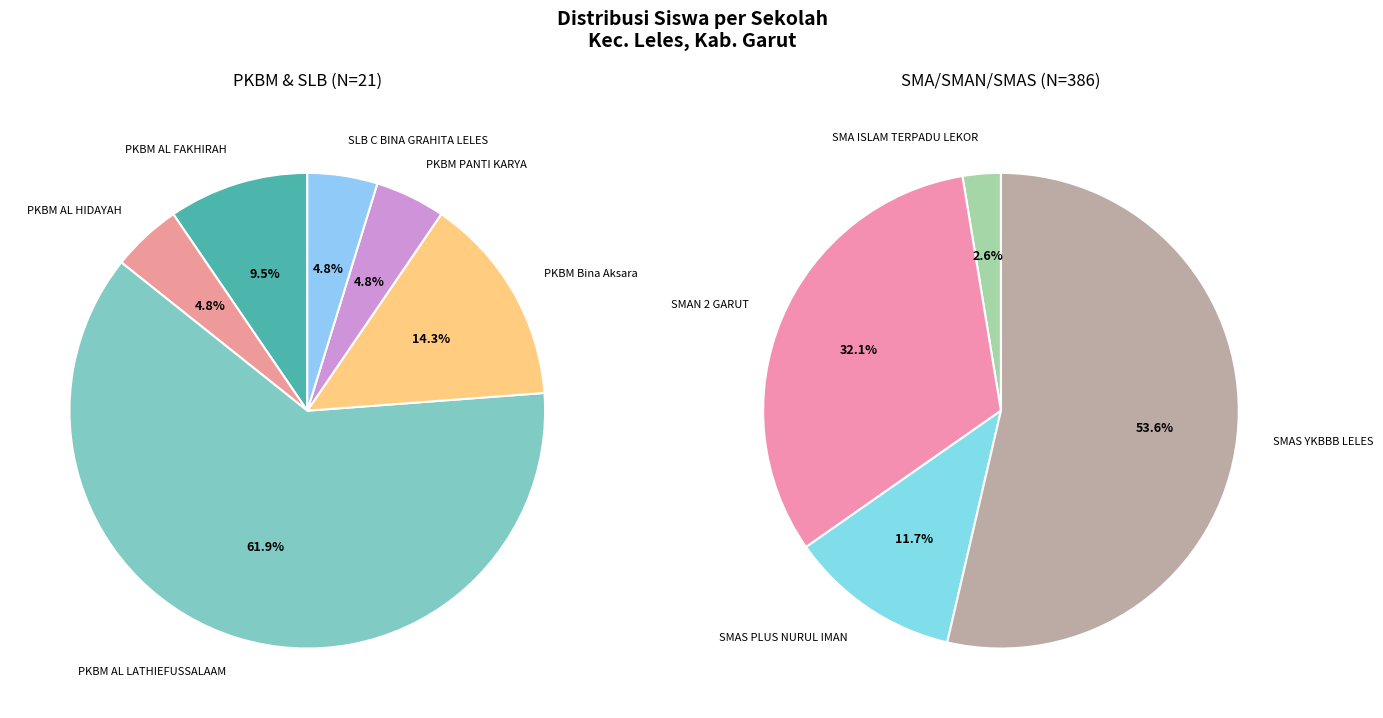

Is it true that SMAN 2 GARUT is 16% of the pie?

False